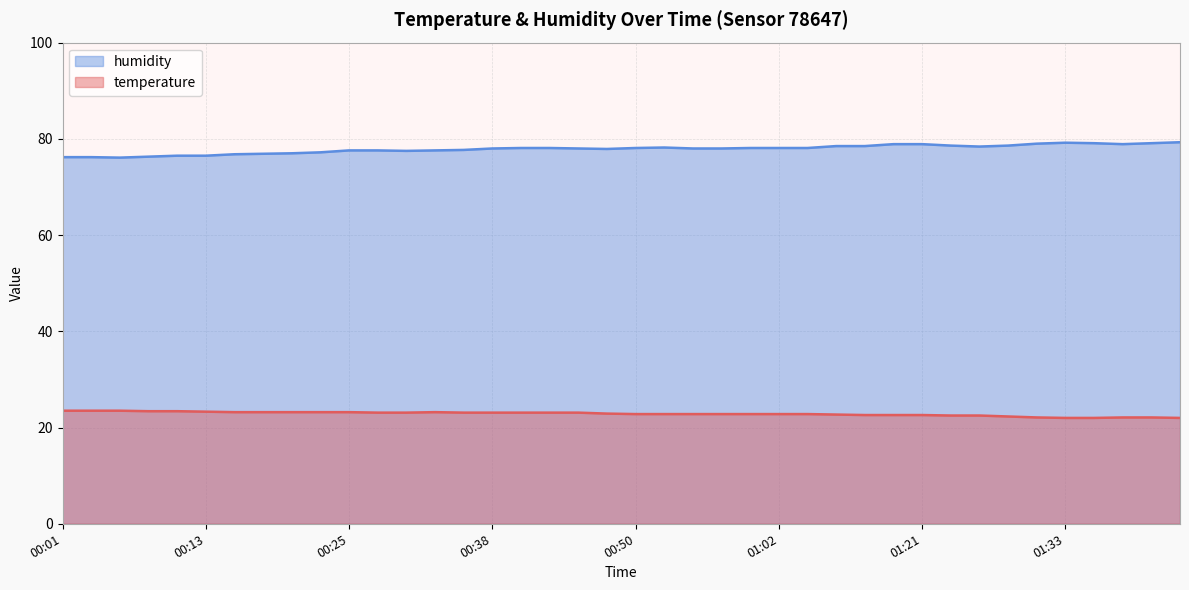

At which label does temperature reach its peak?

00:01